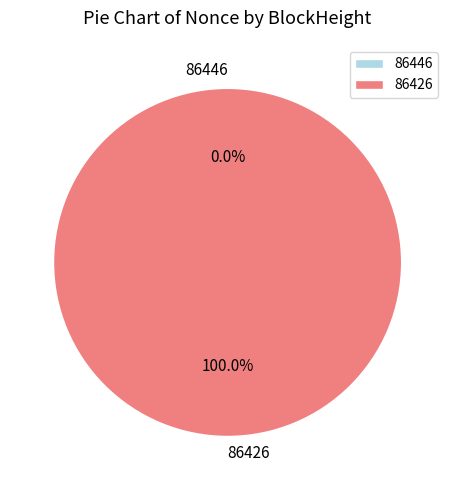

To the nearest percent, what is the combined percentage of 86426 and 86446?

100%